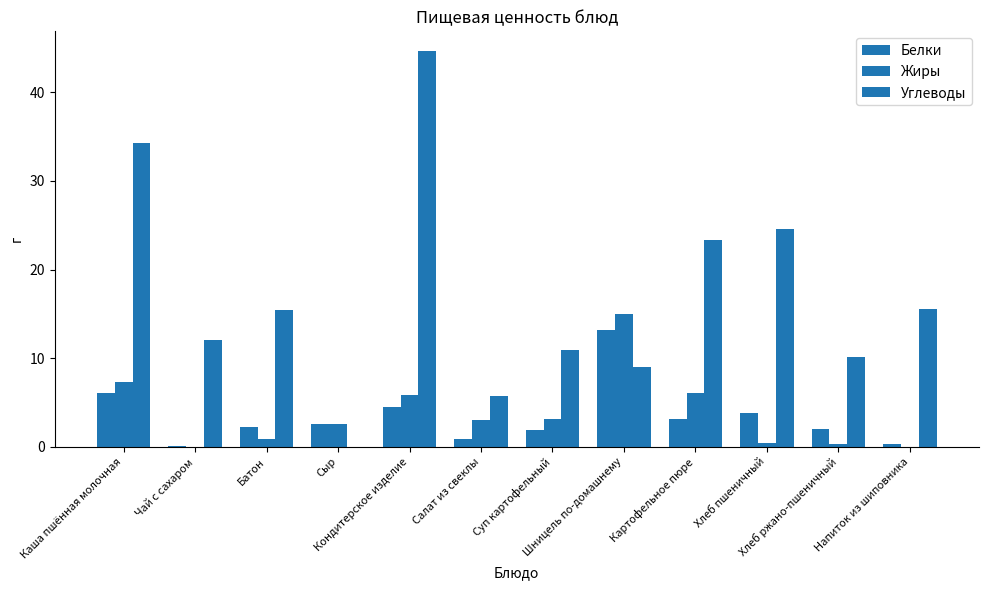

What position from the left is Батон?

3